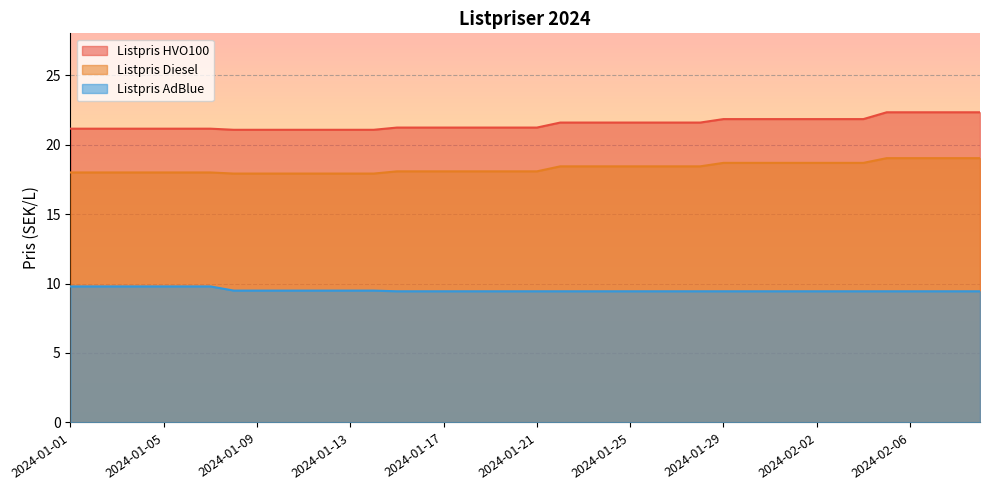

Does the chart display data point markers on the line(s)?

No